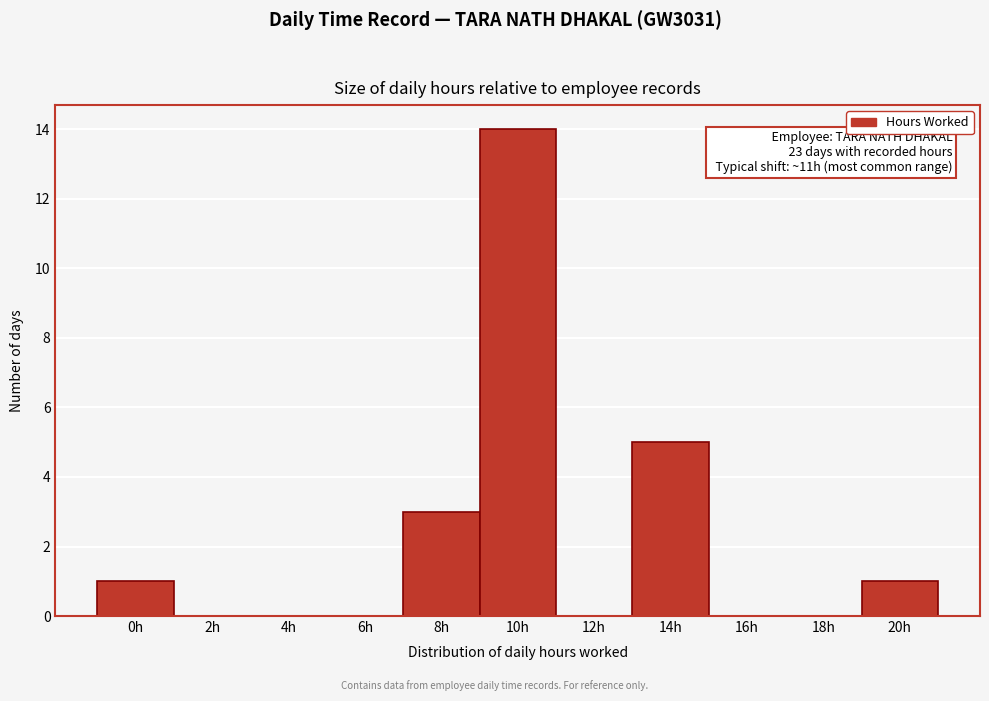

Reading left to right, extract all data points from this chart.

0h=1	2h=0	4h=0	6h=0	8h=3	10h=14	12h=0	14h=5	16h=0	18h=0	20h=1